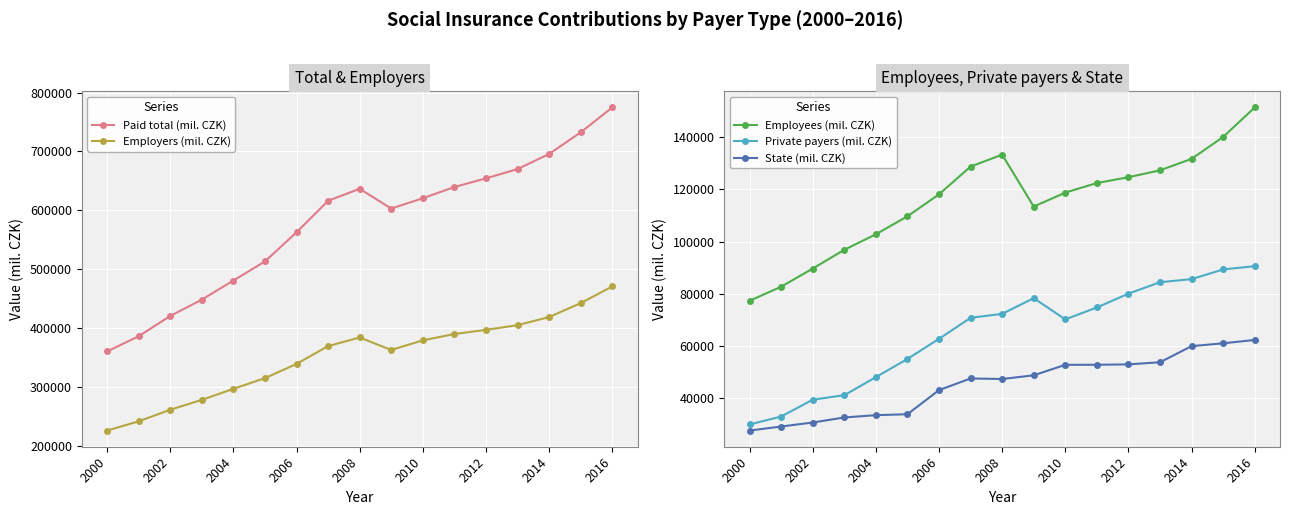

At which category does Employees (mil. CZK) reach its first local peak?

2008